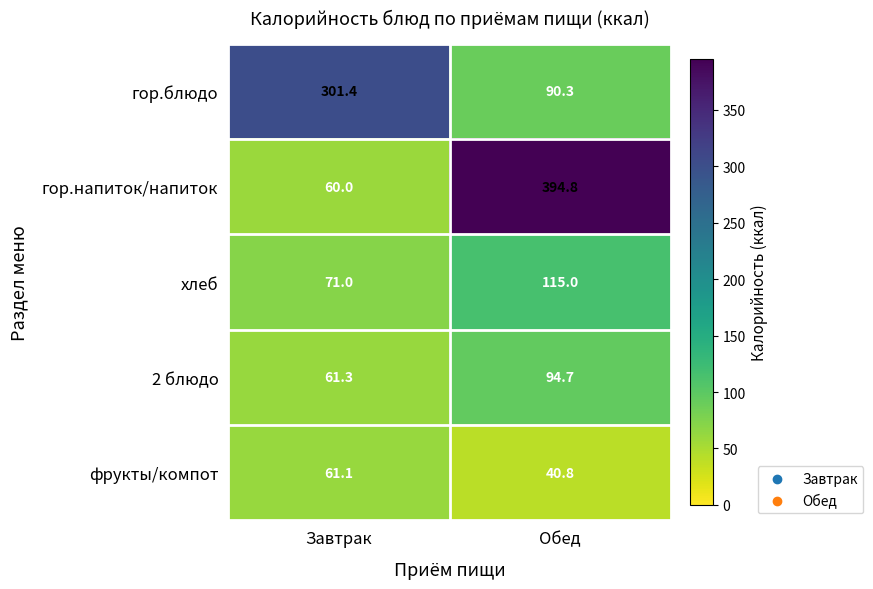

Count the number of categories in the chart.

2